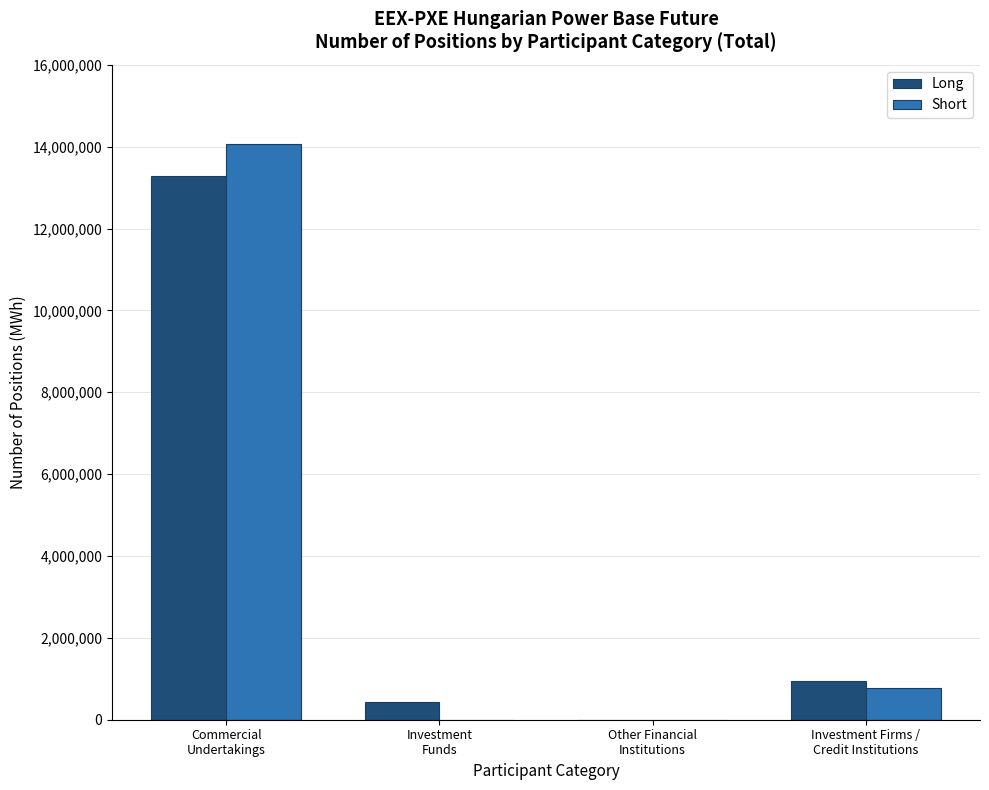

True or false: Short has a value of 0 at Other Financial
Institutions.

True